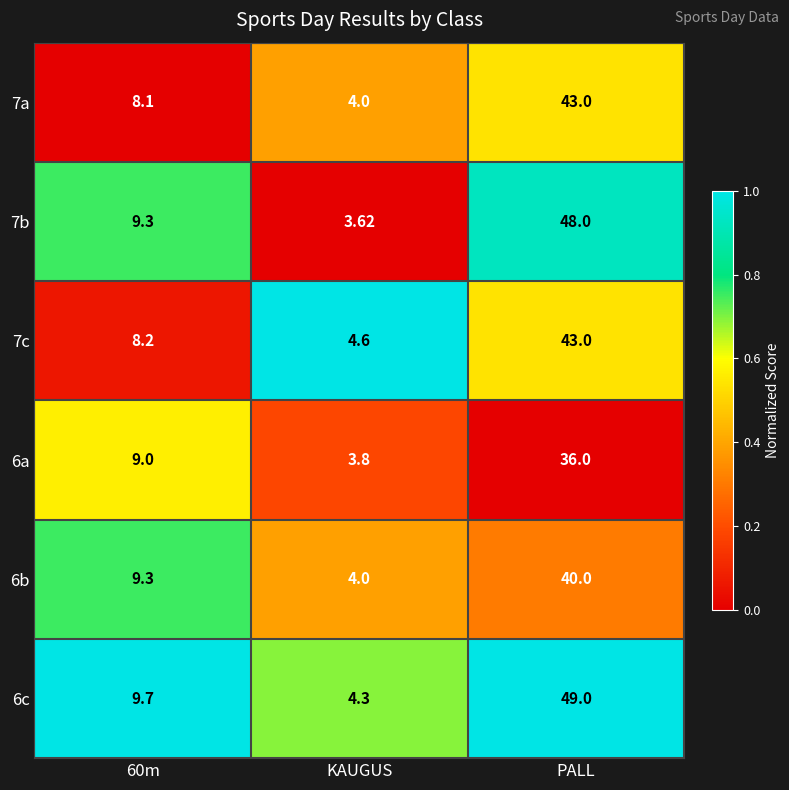

Which category has the highest value in the 7c series?

PALL